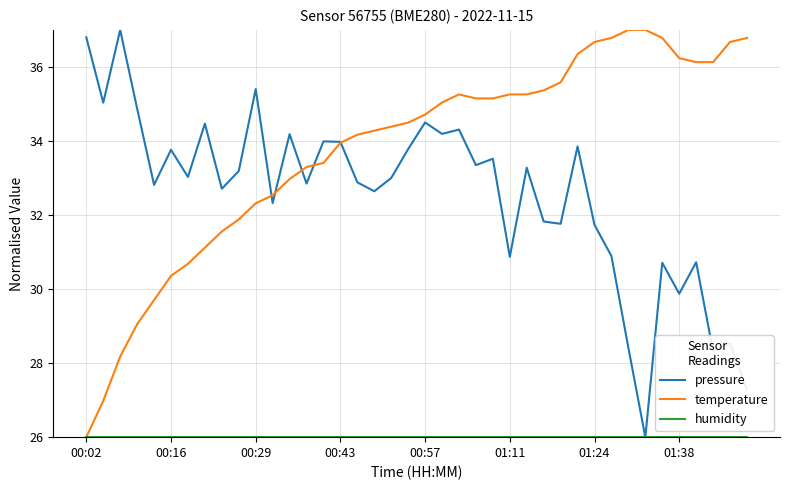

True or false: pressure has more than 2 interior local peaks.

True